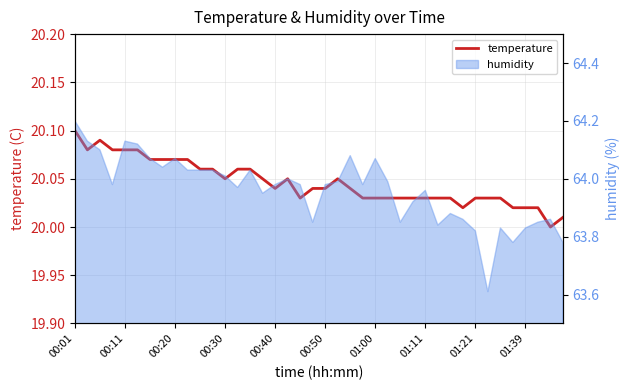

What is the average value?

20.0